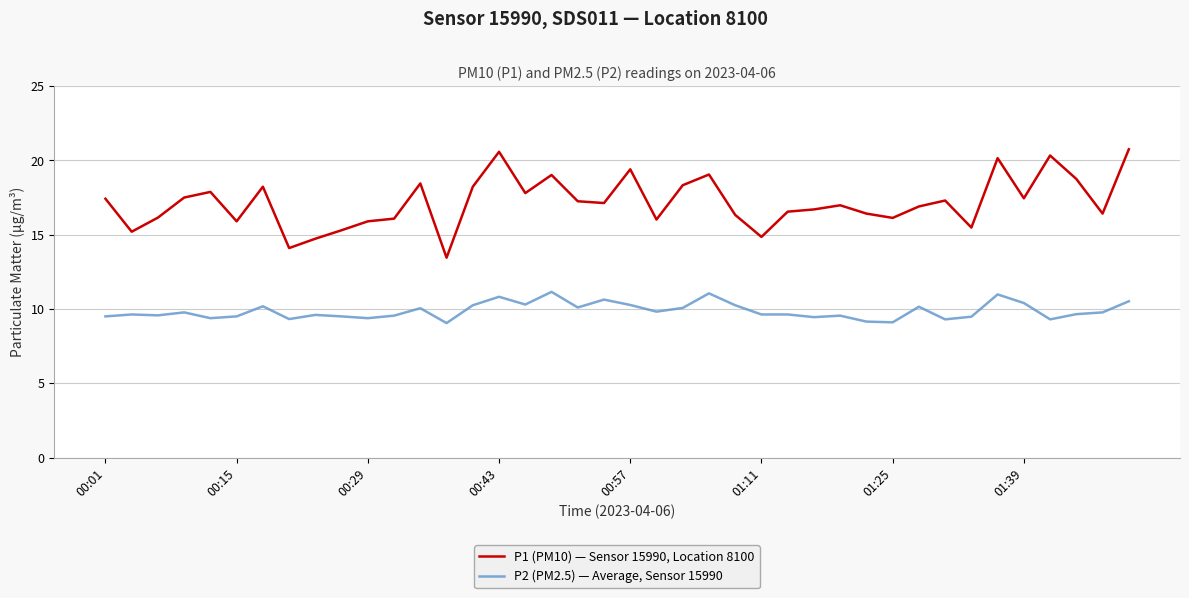

What is the difference between the maximum and minimum values in the P1 (PM10) — Sensor 15990, Location 8100 series?

7.3